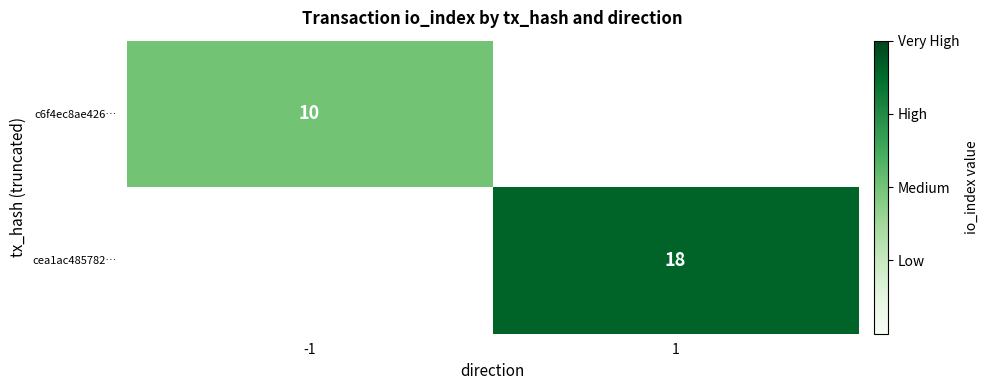

Is the value of c6f4ec8ae426… at -1 greater than the value of cea1ac485782… at 1?

No